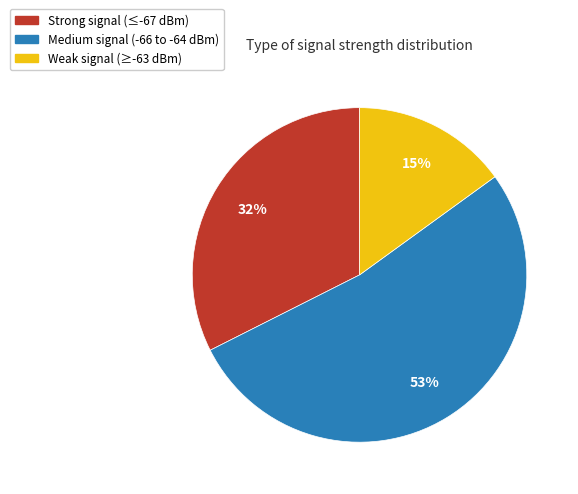

Which slice represents more than half of the pie?

Medium signal (-66 to -64 dBm)